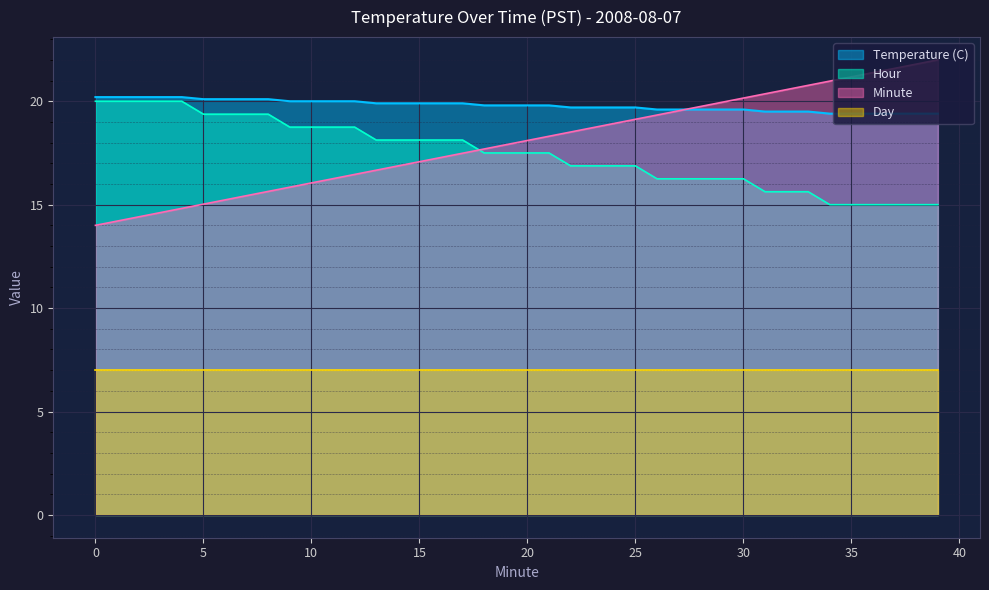

Count the number of data series in this chart.

4